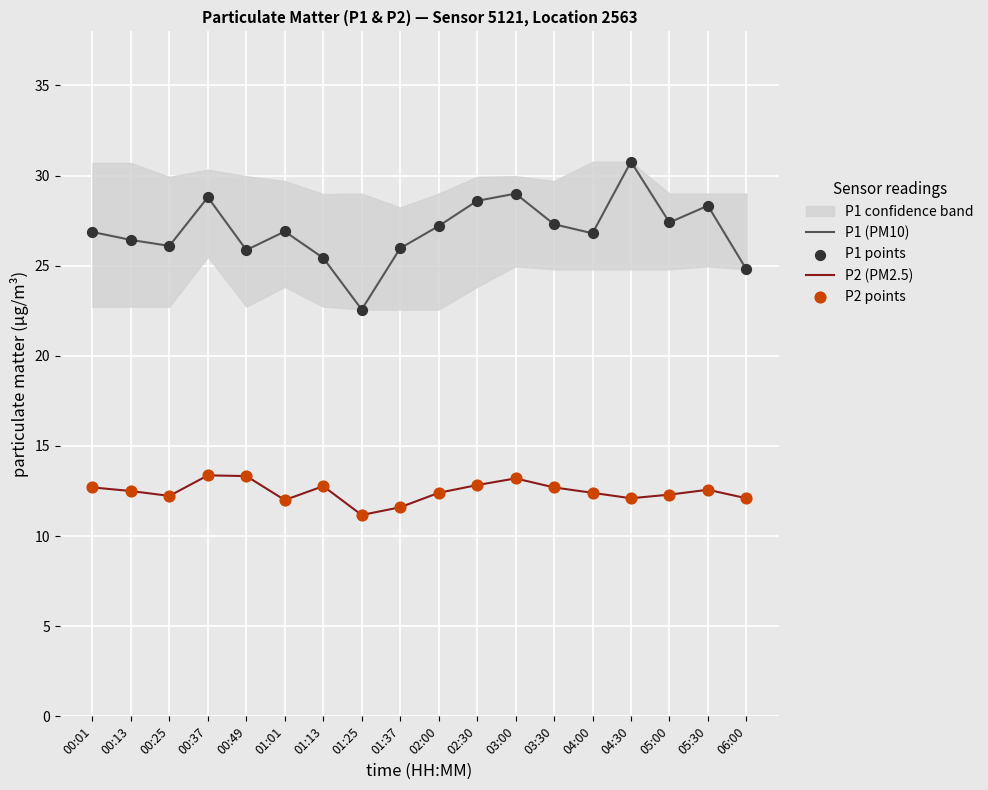

At how many categories does at least one series exceed 29?

1